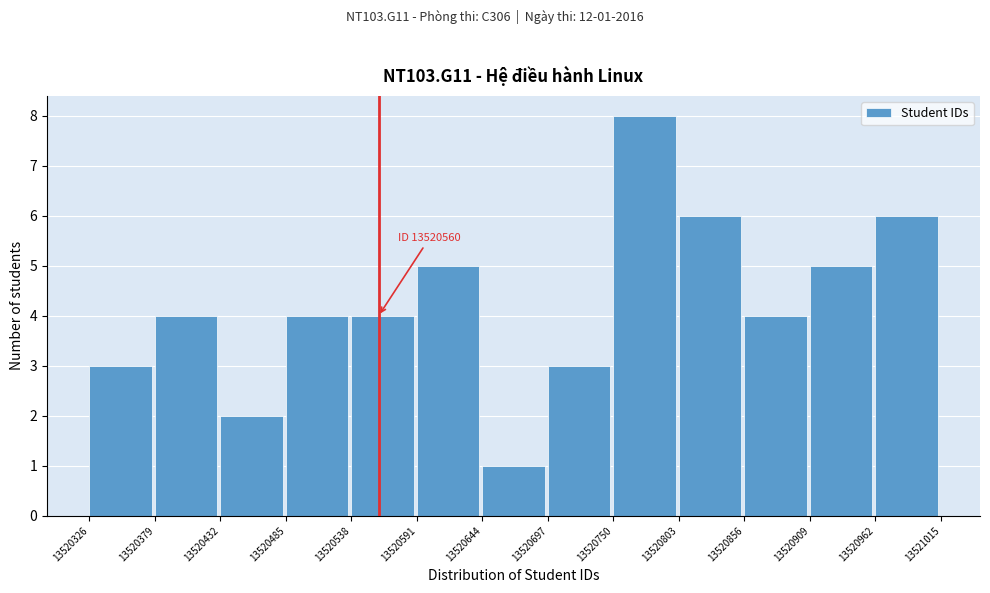

Which range on the x-axis has the tallest bar?

13520750 to 13520803